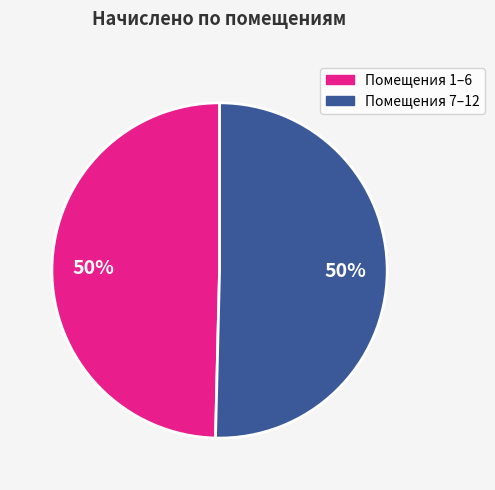

To the nearest percent, what is the average slice percentage?

50%